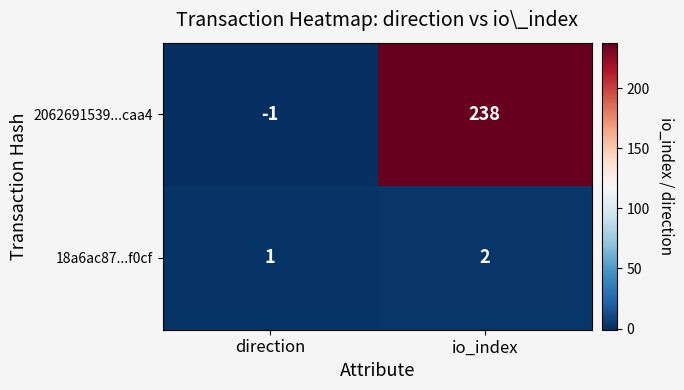

What is the greatest value displayed?

238